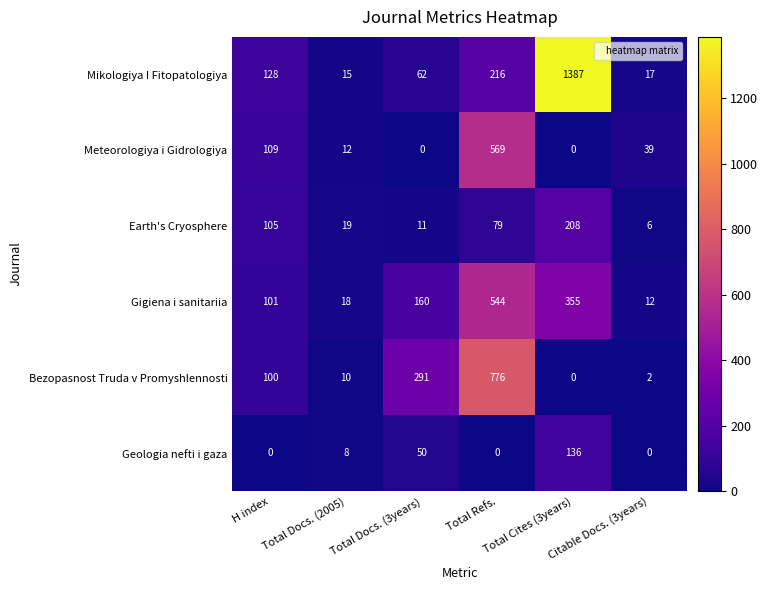

What is the highest value of the Mikologiya I Fitopatologiya series?

1387